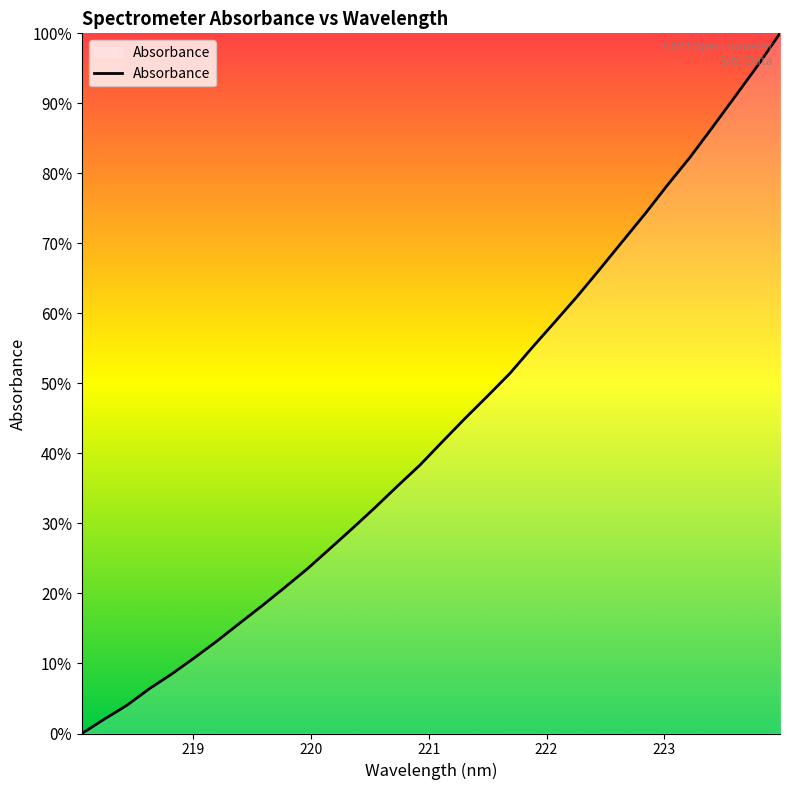

What is the difference between the maximum and minimum values?

100.0